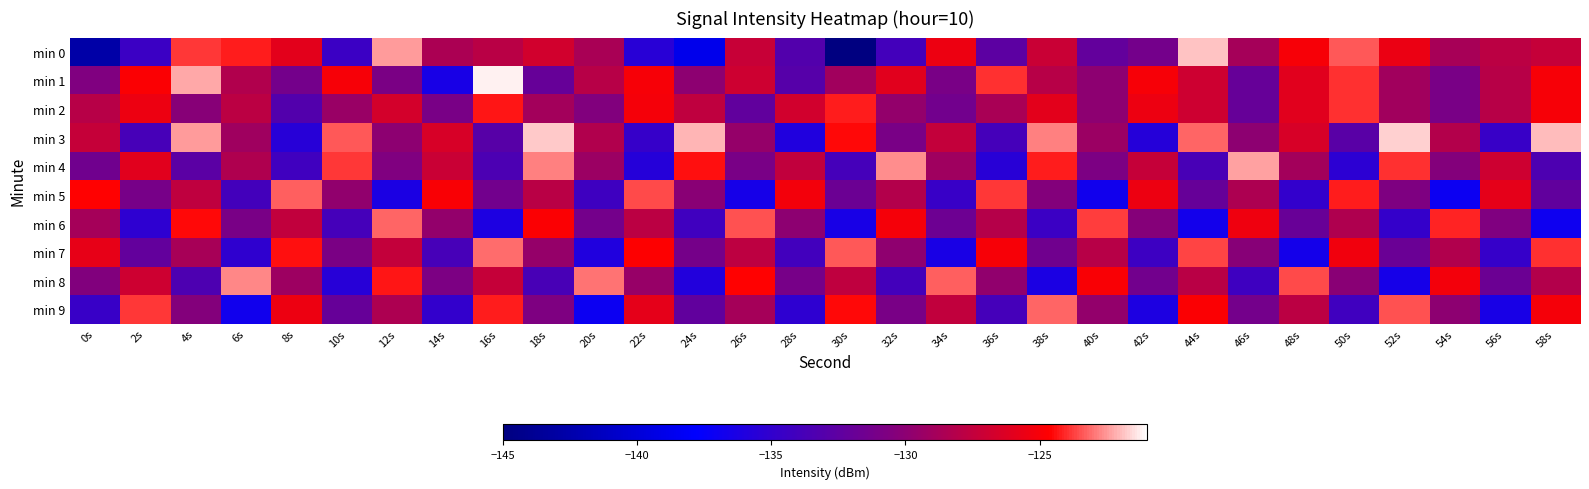

At 44s, list the series in order from largest to smallest.

min 0, min 3, min 7, min 9, min 1, min 2, min 8, min 5, min 4, min 6